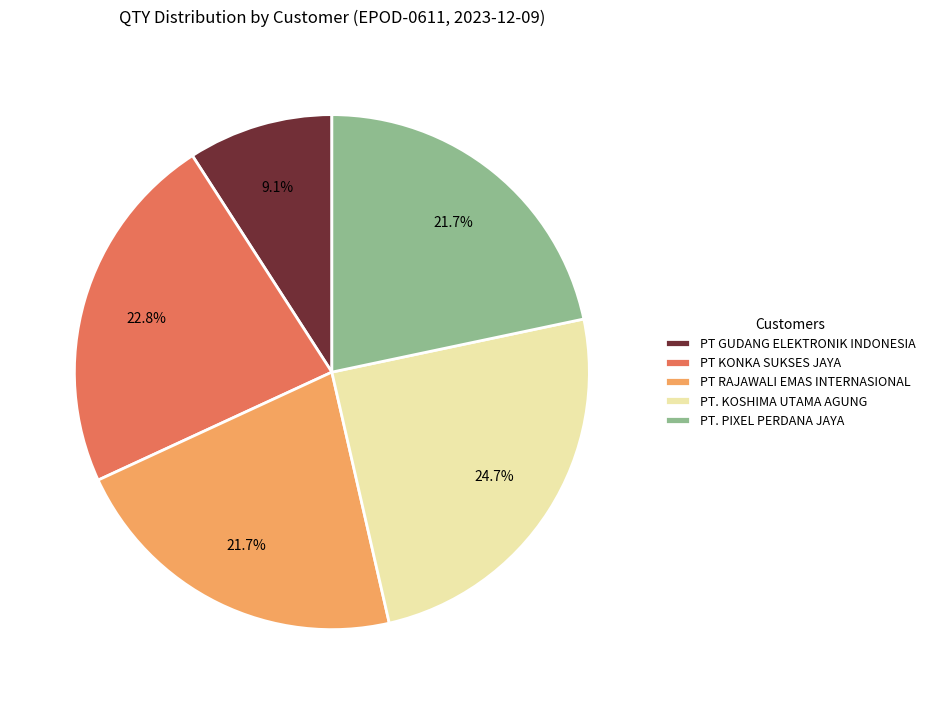

What percentage is NOT represented by PT GUDANG ELEKTRONIK INDONESIA?

90.9%